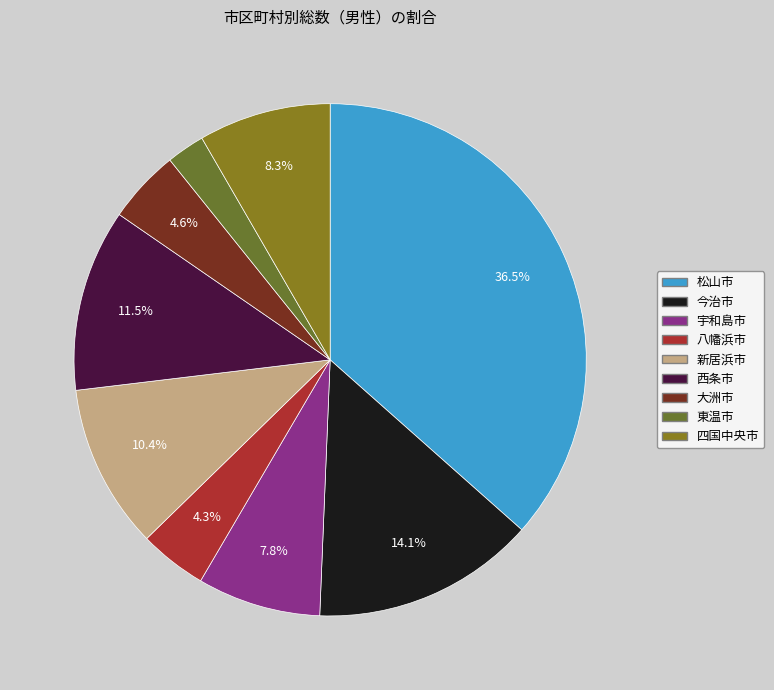

Does 東温市 represent more than half of the total?

No